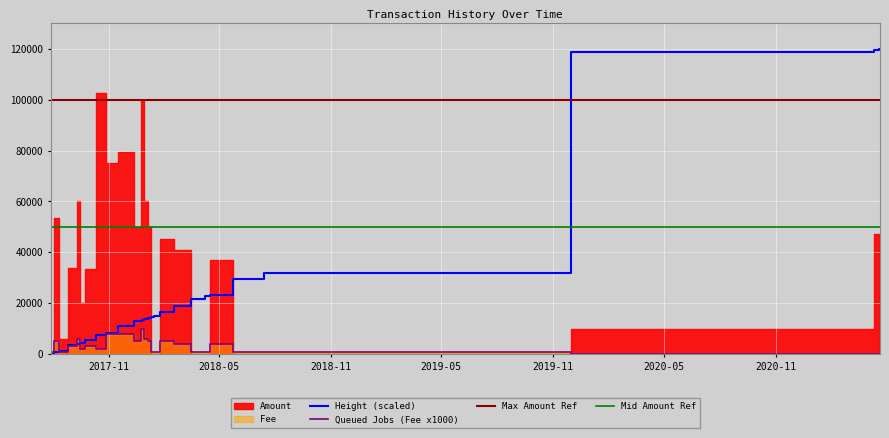

Which label corresponds to the smallest value in the chart?

2017-07-27 12:23:25